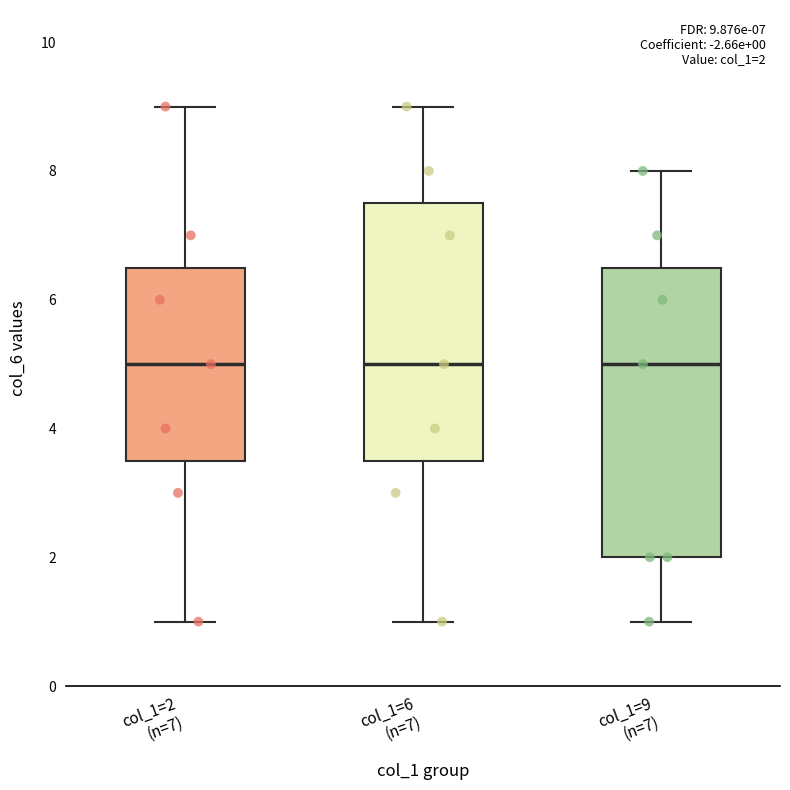

Which box is the tallest, from its lower edge to its upper edge?

col_1=9 (n=7)